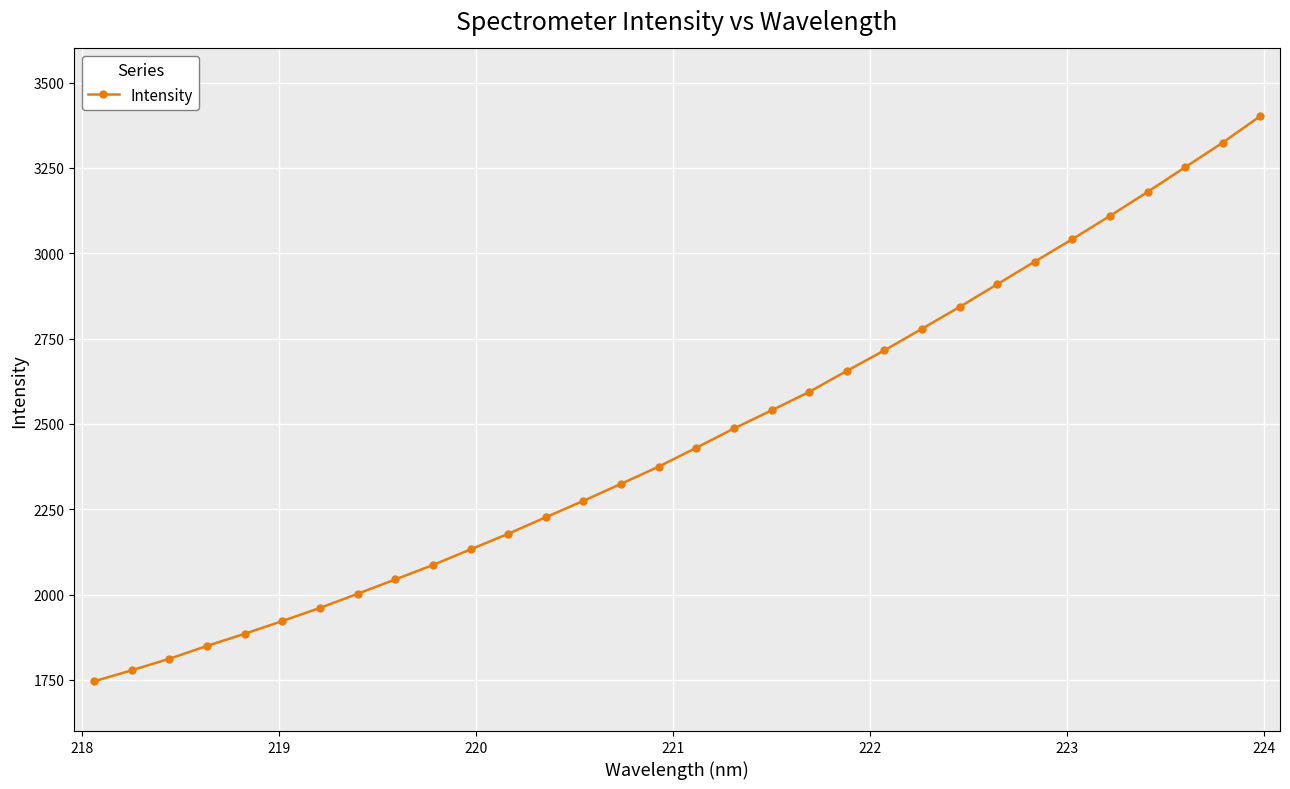

What is the difference between the maximum and second lowest values?

1623.9